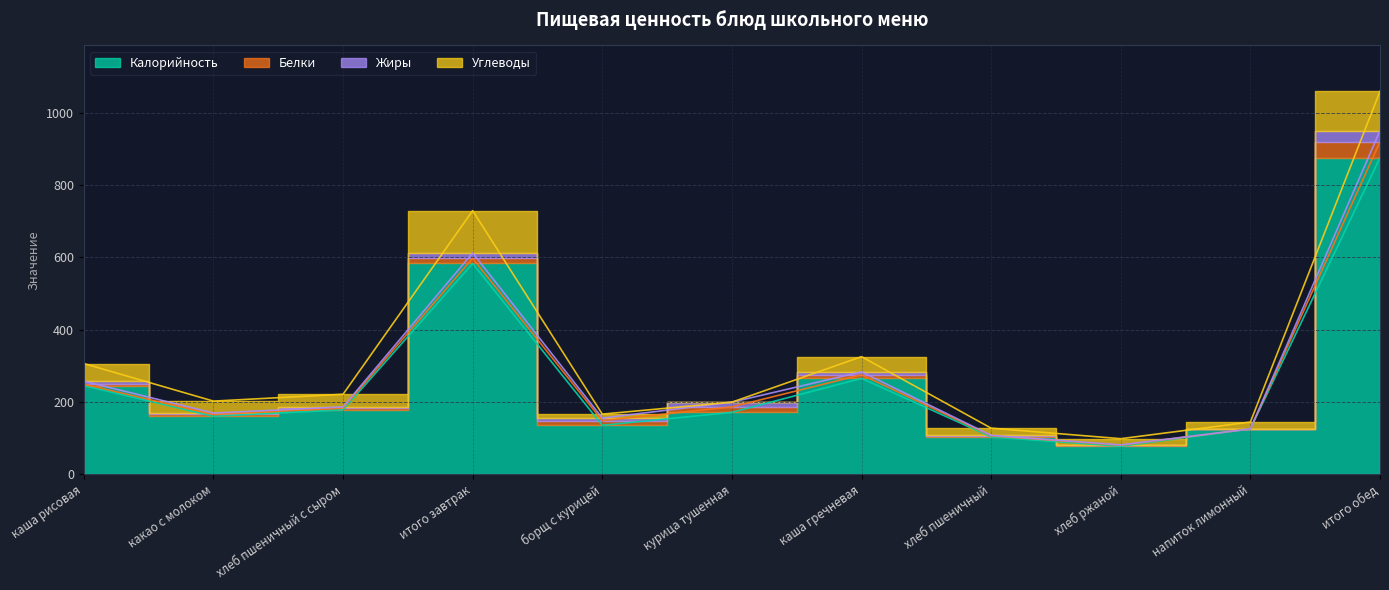

True or false: Жиры has a value of 3.0 at хлеб пшеничный с сыром.

True